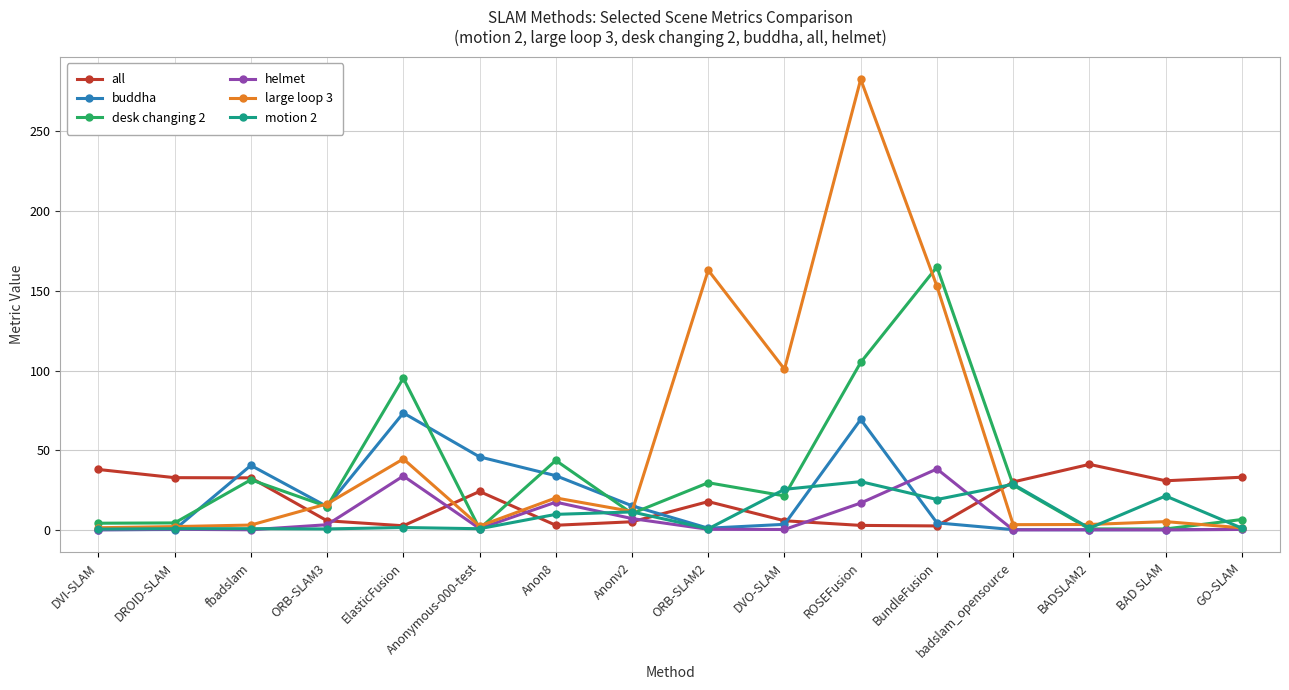

Which series has the largest total across all categories?

large loop 3